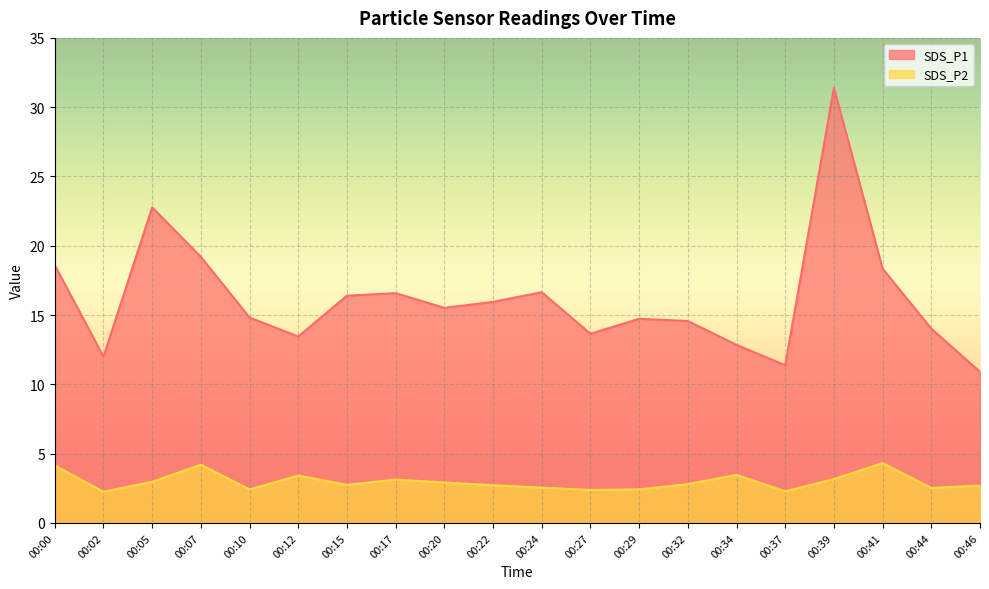

How many categories are shown in the chart?

20